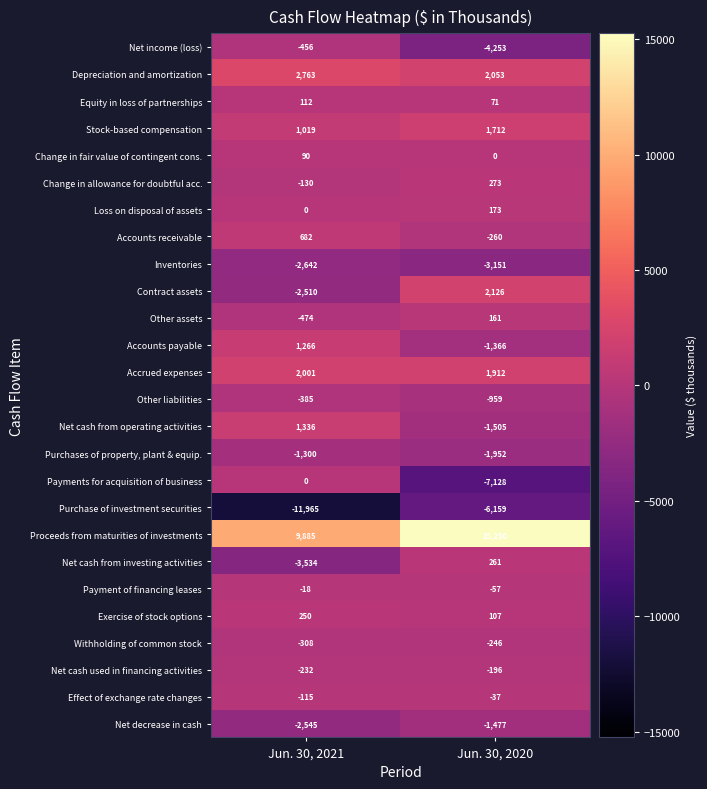

What is the difference between the Other assets values at Jun. 30, 2021 and Jun. 30, 2020?

635